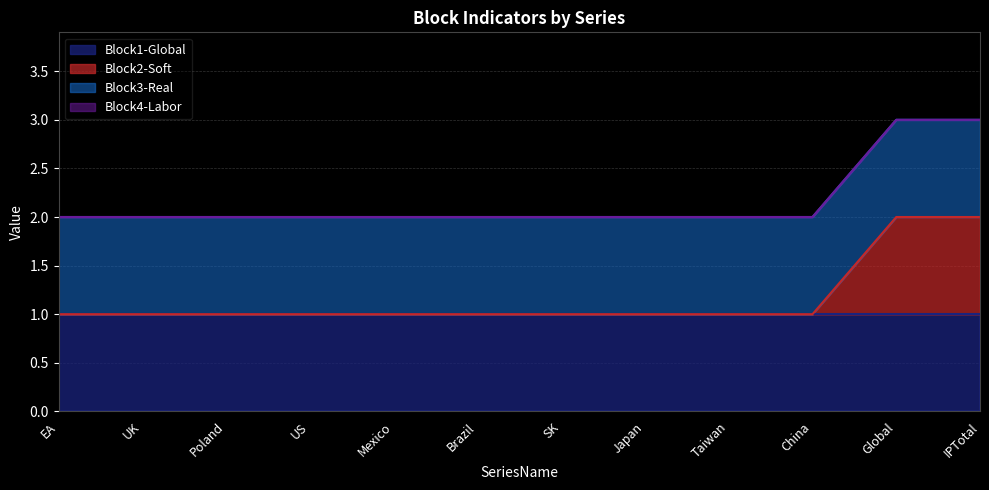

Reading left to right, extract all data points from this chart.

Block1-Global: EA=1	UK=1	Poland=1	US=1	Mexico=1	Brazil=1	SK=1	Japan=1	Taiwan=1	China=1	Global=1	IPTotal=1
Block2-Soft: EA=0	UK=0	Poland=0	US=0	Mexico=0	Brazil=0	SK=0	Japan=0	Taiwan=0	China=0	Global=1	IPTotal=1
Block3-Real: EA=1	UK=1	Poland=1	US=1	Mexico=1	Brazil=1	SK=1	Japan=1	Taiwan=1	China=1	Global=1	IPTotal=1
Block4-Labor: EA=0	UK=0	Poland=0	US=0	Mexico=0	Brazil=0	SK=0	Japan=0	Taiwan=0	China=0	Global=0	IPTotal=0